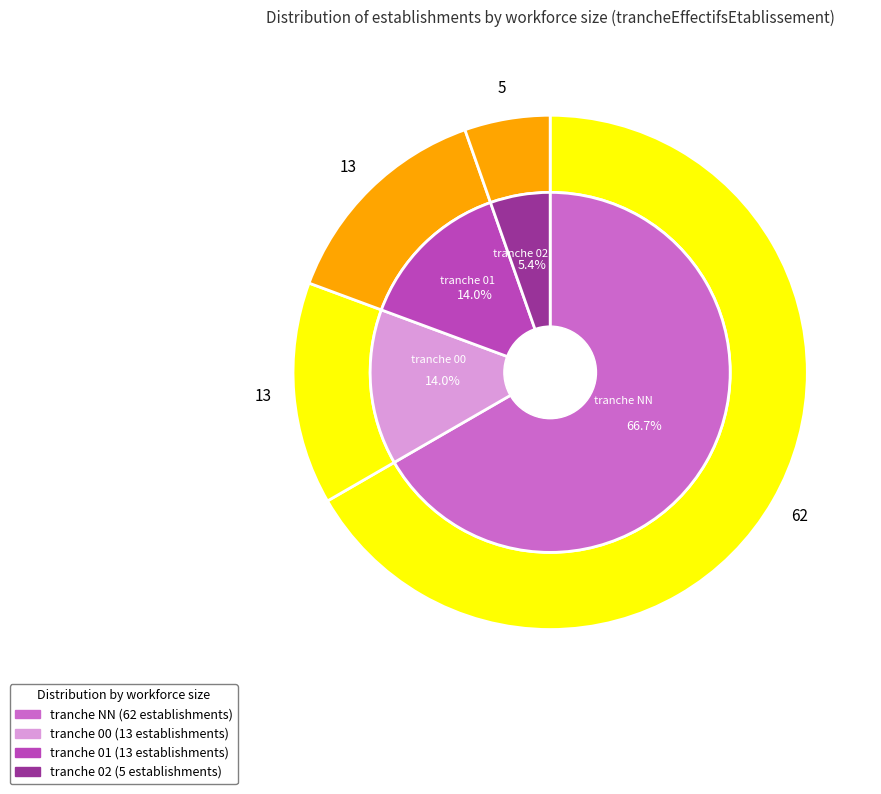

Count the number of slices in the pie.

4